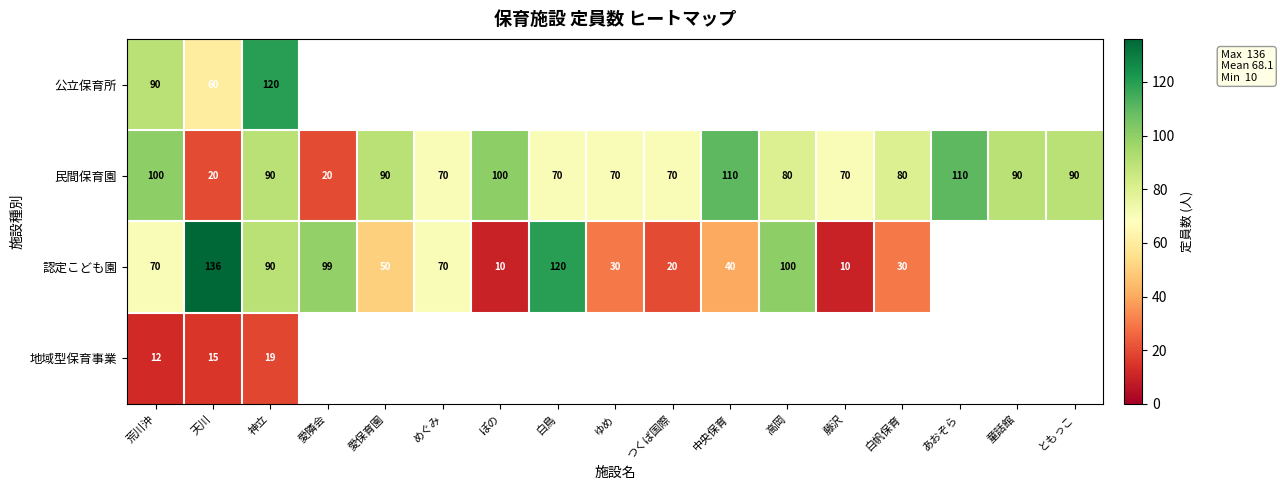

What is the sum of all 民間保育園 values?

1330